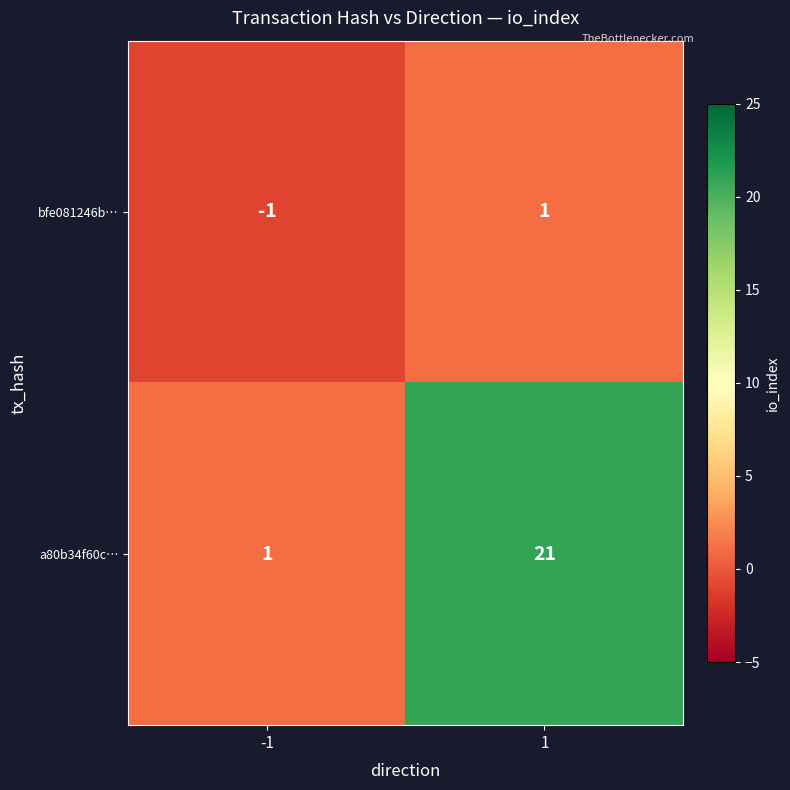

Reading left to right, transcribe all the data shown in this chart.

bfe081246b…: -1	1
a80b34f60c…: 1	21